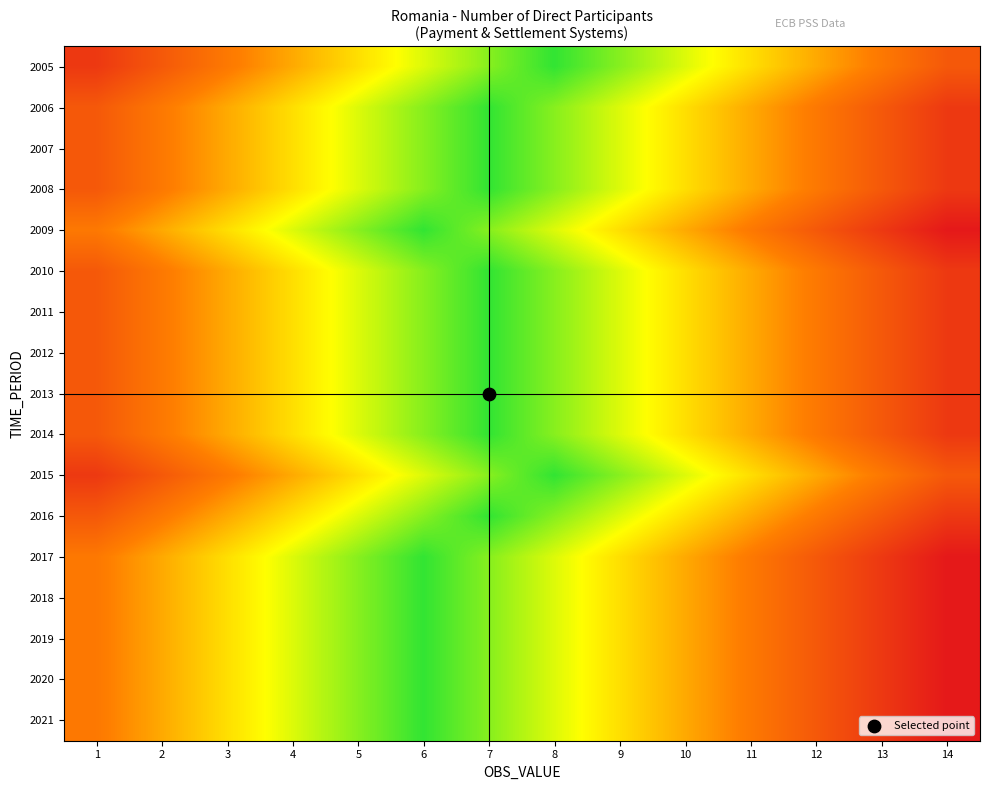

What is the difference between the highest and lowest values at 11?

2